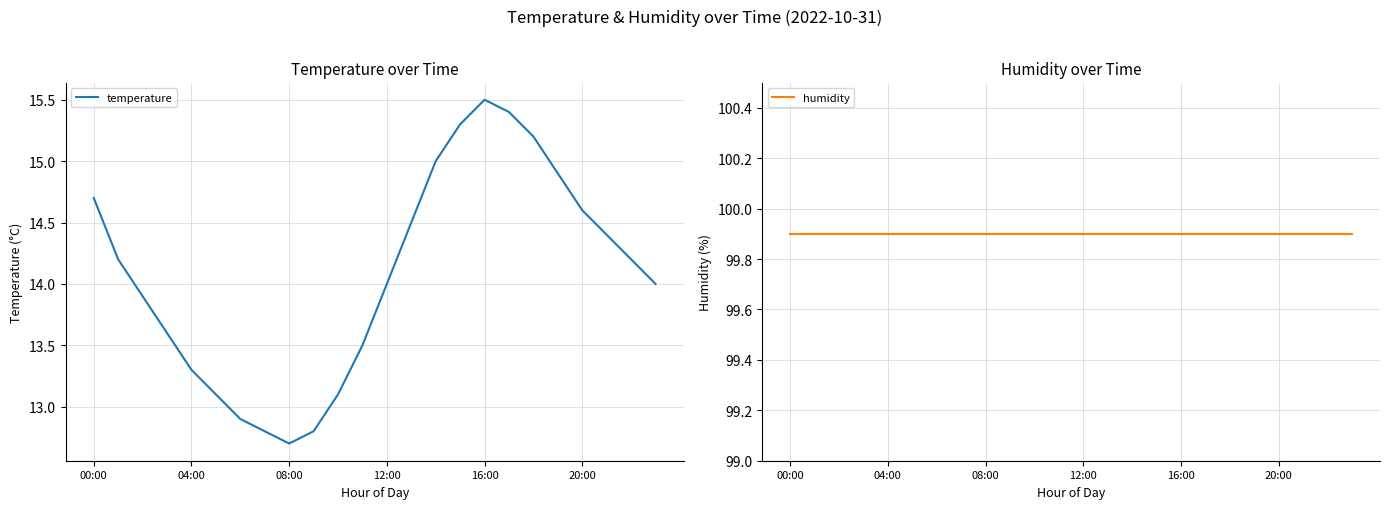

True or false: temperature and humidity intersect in this chart.

False